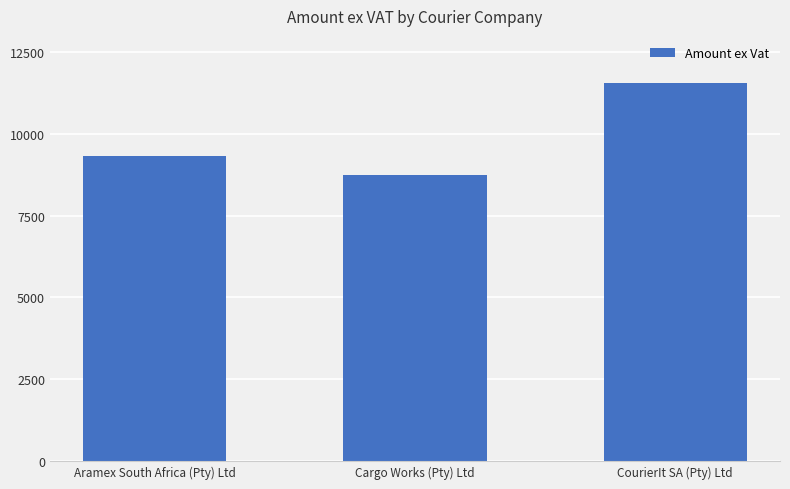

Reading left to right, what are all the values shown in this chart?

Aramex South Africa (Pty) Ltd=9317.9	Cargo Works (Pty) Ltd=8739.9	CourierIt SA (Pty) Ltd=11567.7